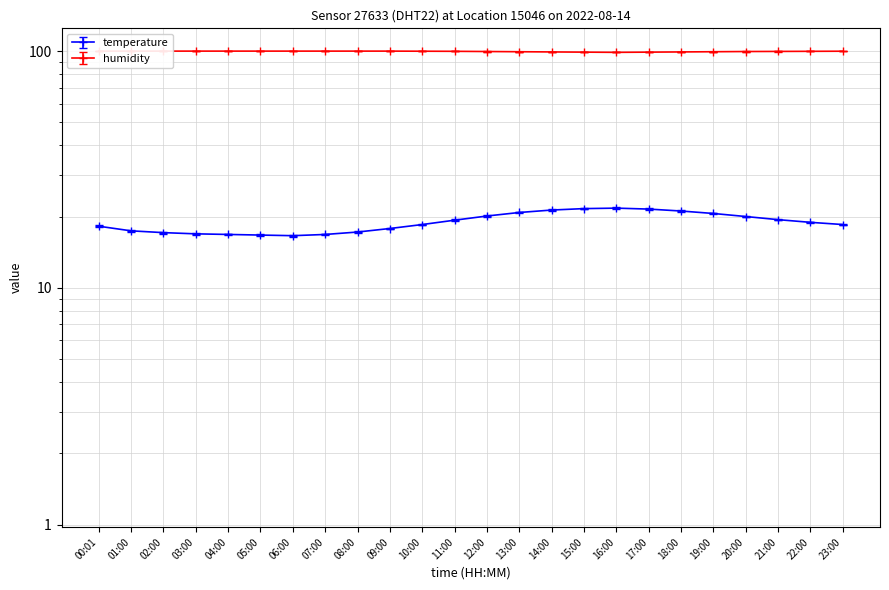

Which label corresponds to the largest value in the chart?

00:01